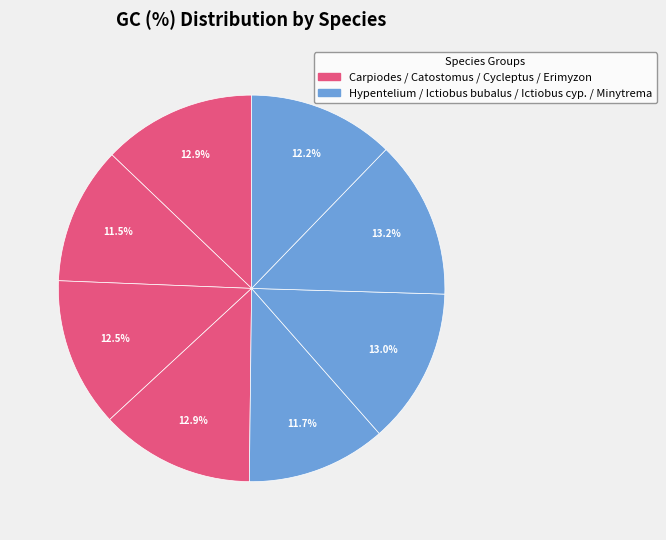

How many segments does this pie chart have?

8